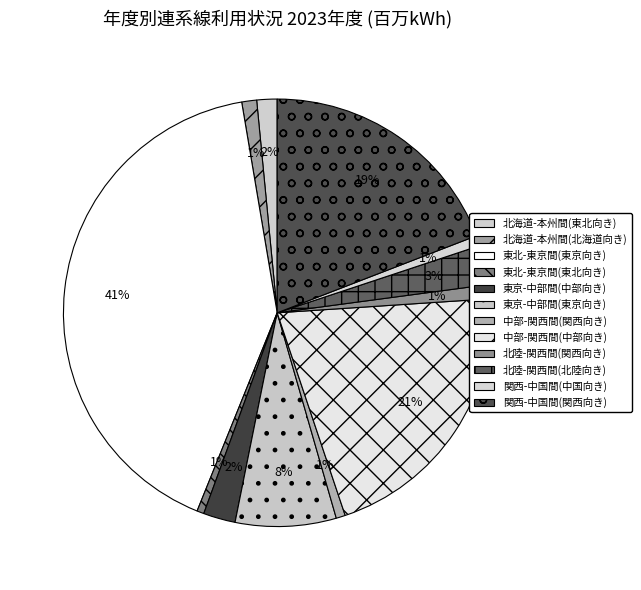

How many slices are in this pie chart?

12